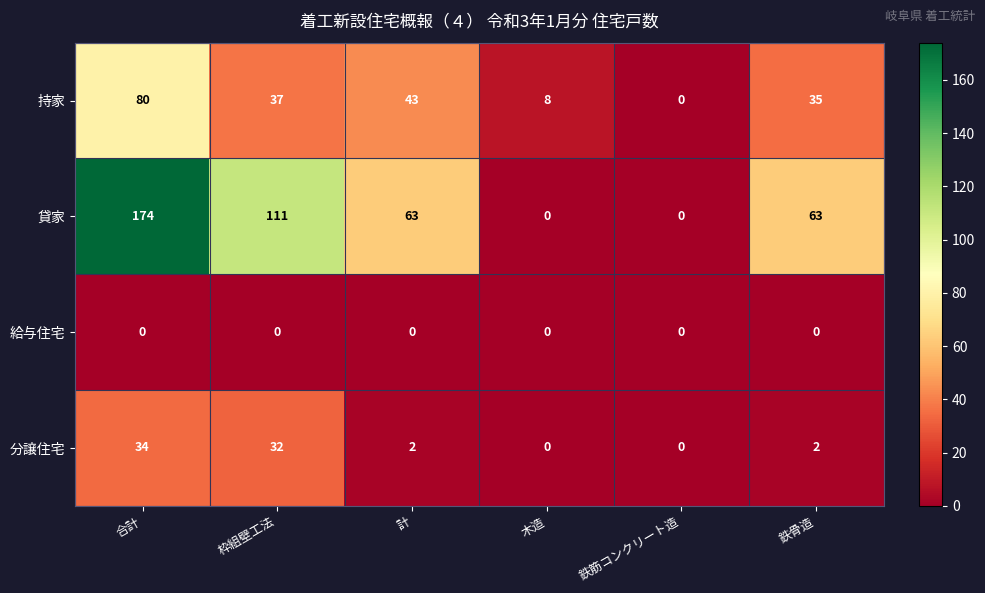

At how many categories does at least one series exceed 6?

5